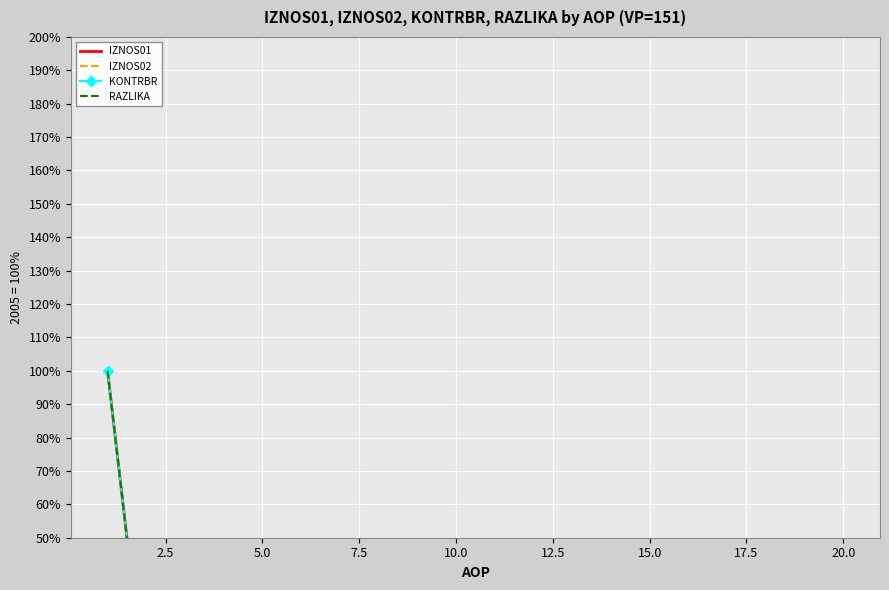

What are all the series names shown in the legend?

IZNOS01, IZNOS02, KONTRBR, RAZLIKA